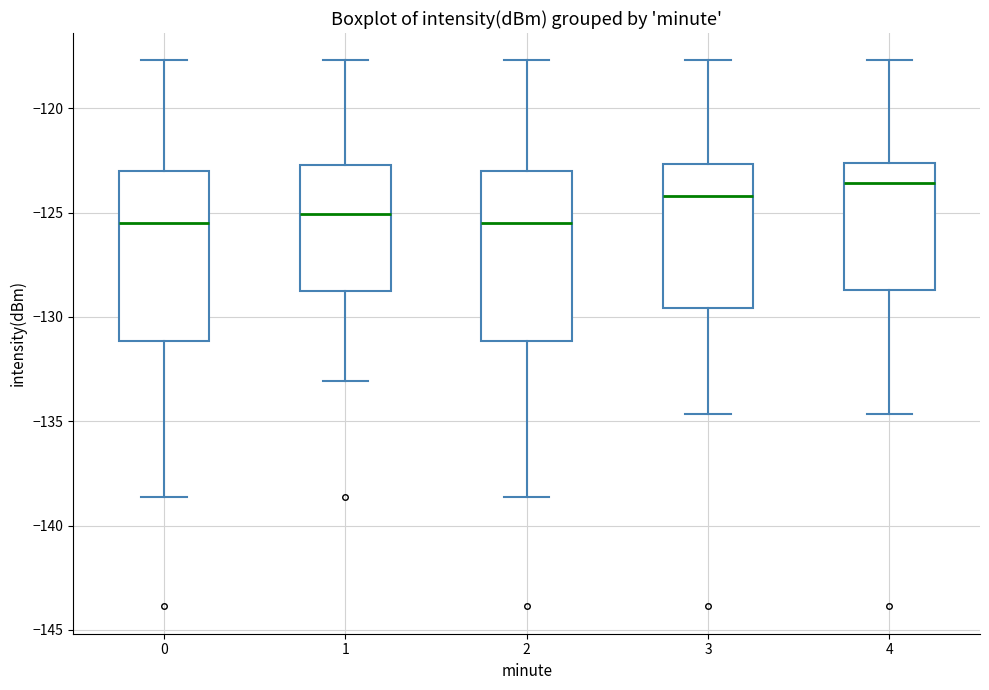

Where is the lower edge of the box at x = 3 on the y-axis? The values are not printed on the chart, so give them approximately, as read against the axis.

-129.5